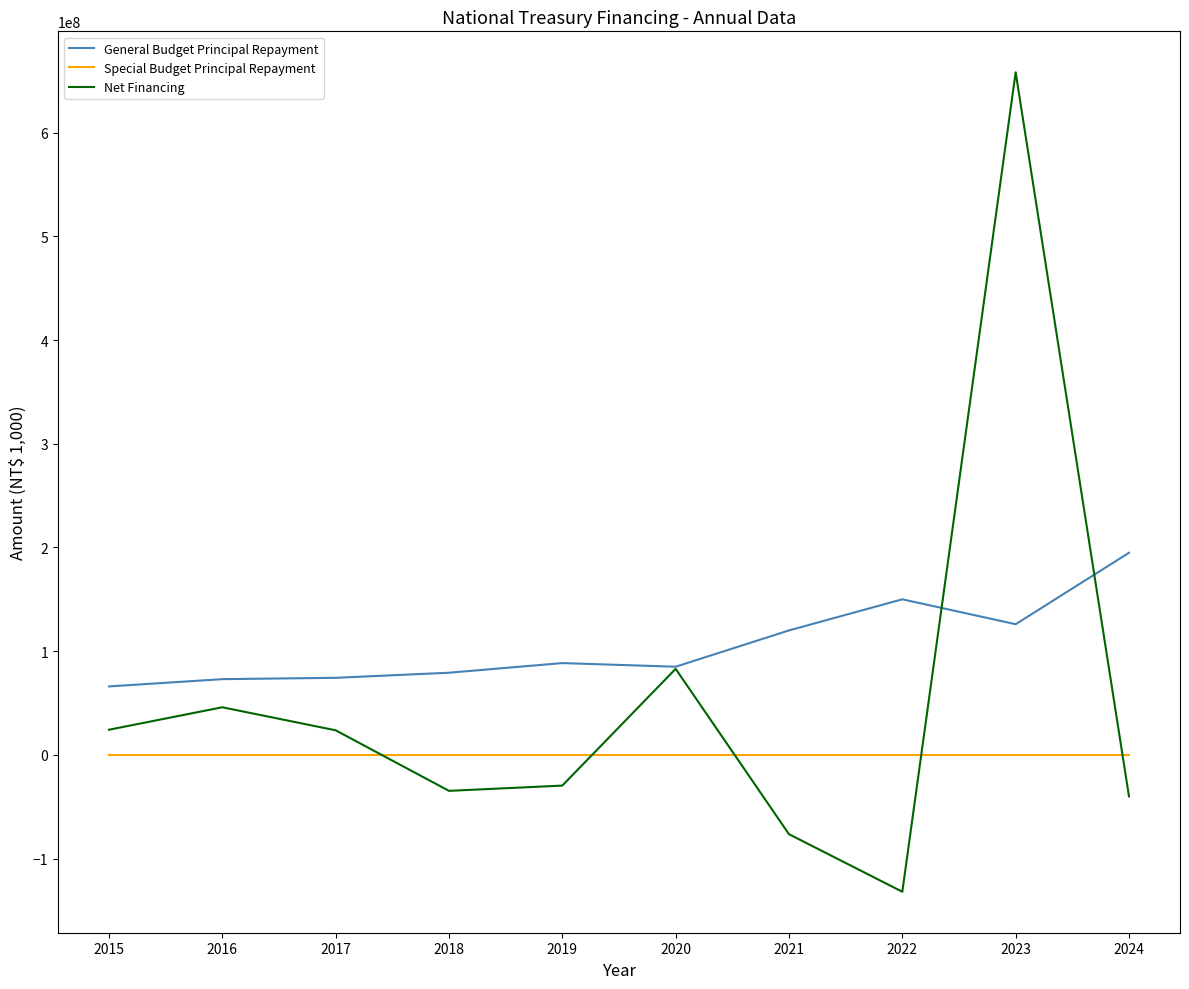

True or false: General Budget Principal Repayment and Special Budget Principal Repayment intersect in this chart.

False